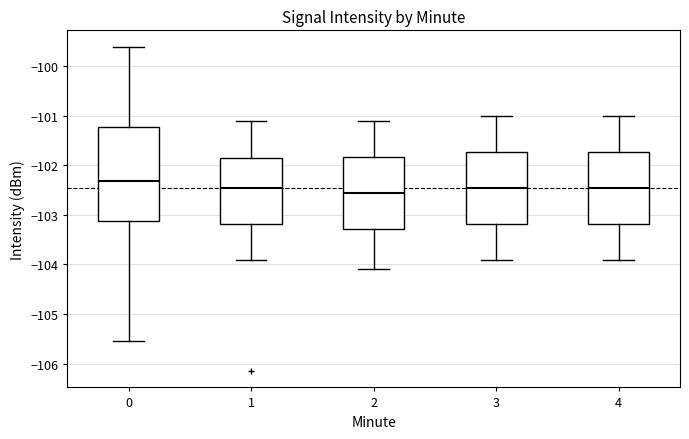

Reading left to right, read every box against the y-axis: the position of its median line, the range the box covers, and the ends of its whiskers. The values are not printed on the chart, so give them approximately, as read against the axis.

0: median -102.3, box -103.1 to -101.2, whiskers -105.6 to -99.6
1: median -102.4, box -103.2 to -101.8, whiskers -103.9 to -101.1
2: median -102.5, box -103.3 to -101.8, whiskers -104.1 to -101.1
3: median -102.4, box -103.2 to -101.7, whiskers -103.9 to -101.0
4: median -102.4, box -103.2 to -101.7, whiskers -103.9 to -101.0